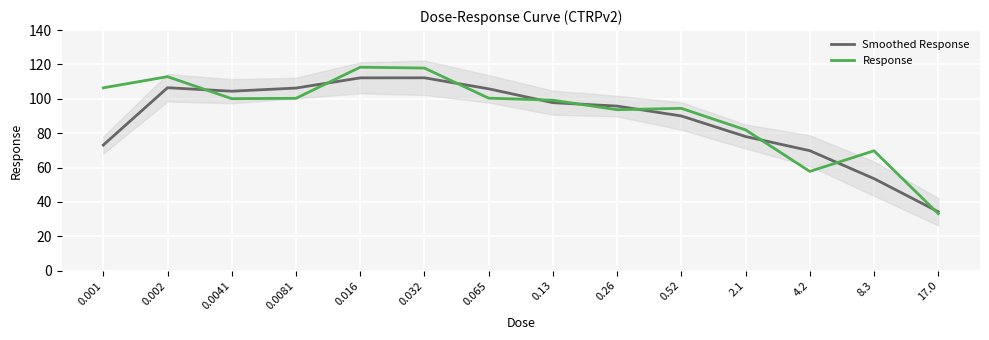

Which category has the lowest value across all series?

17.0